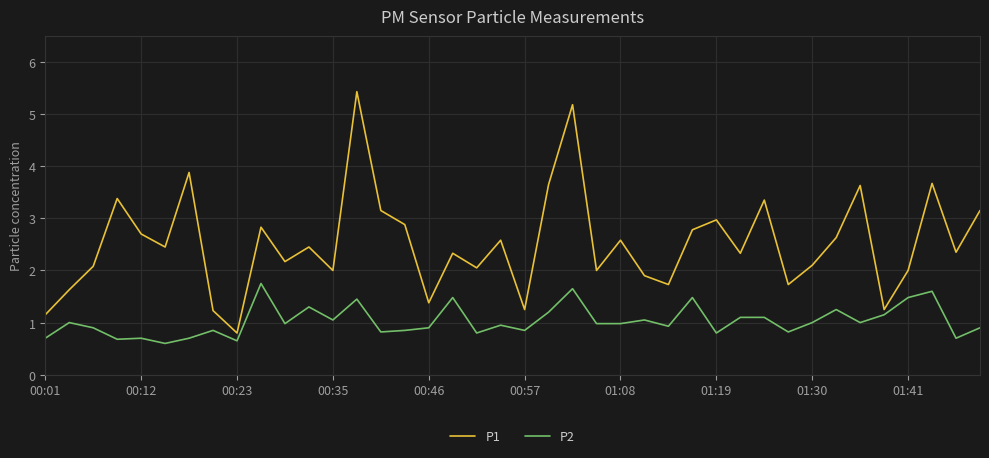

Which series has the largest range (max minus min)?

P1